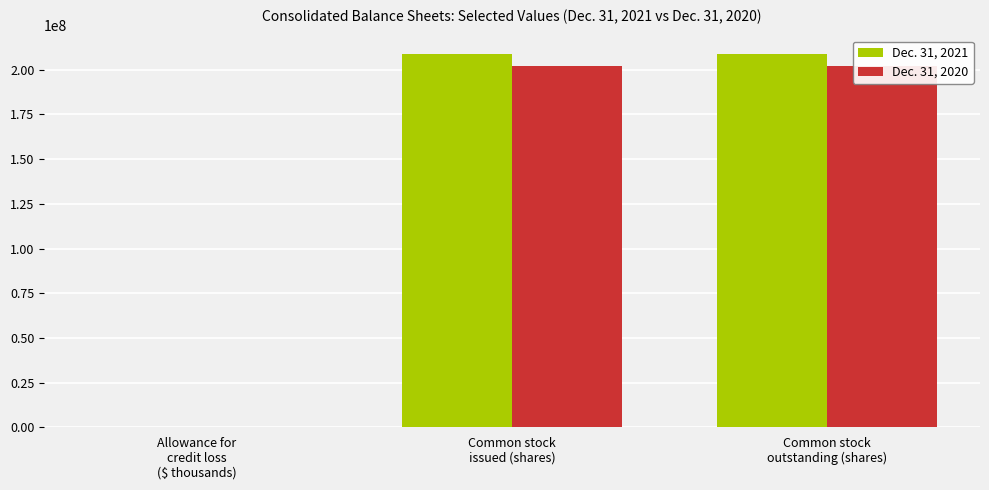

How many distinct data groups are displayed?

2